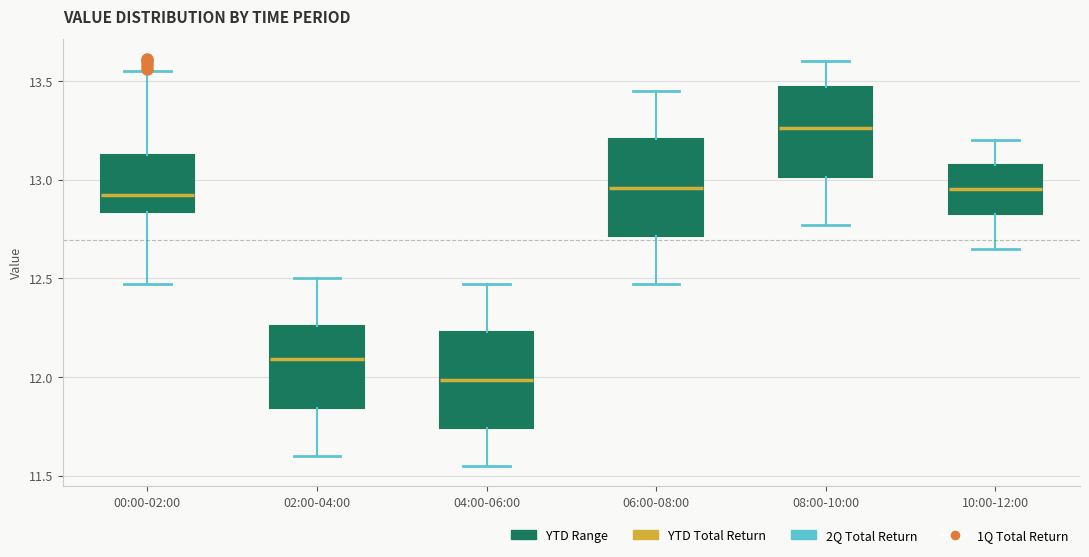

Which box's median line is the highest?

08:00-10:00